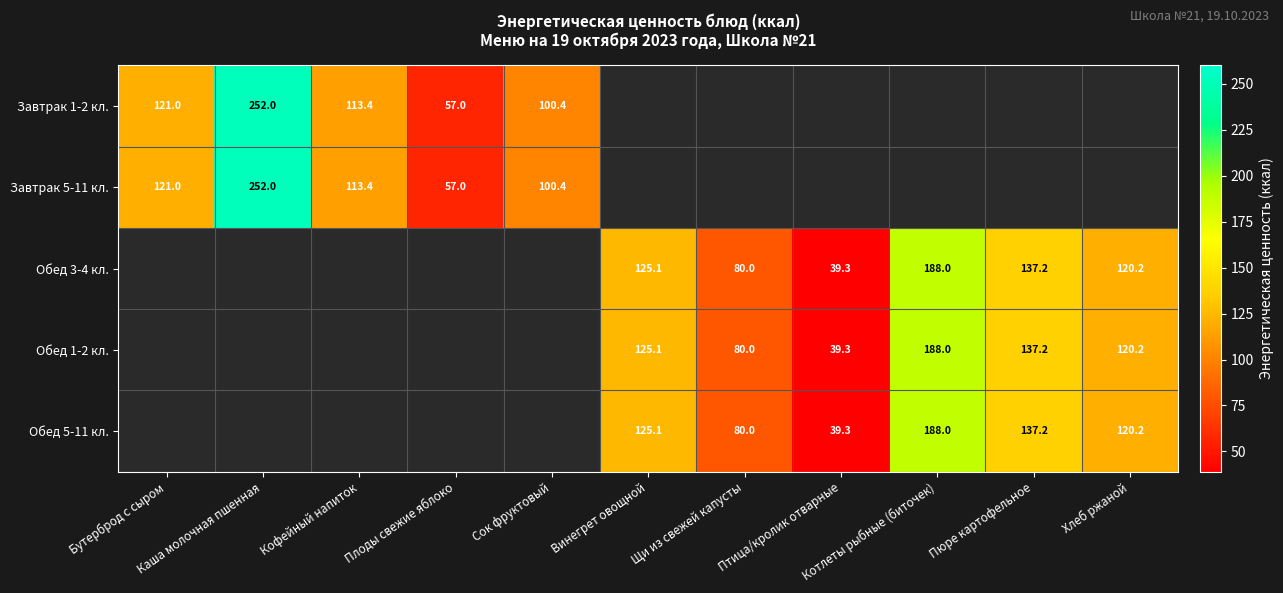

The Завтрак 1-2 кл. series shows 113.4 at Кофейный напиток. True or false?

True